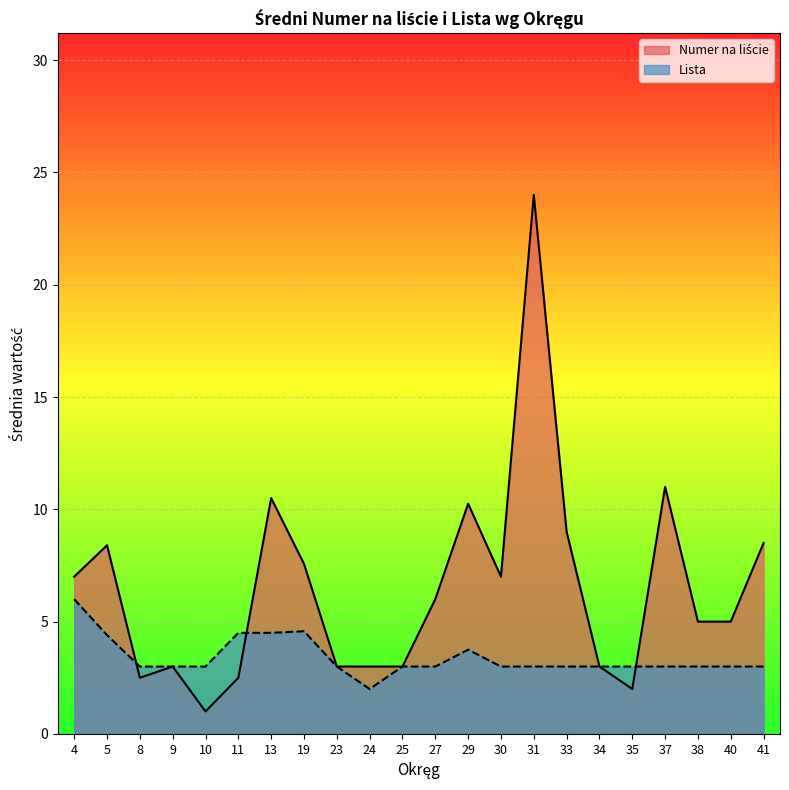

What is the difference between the highest and lowest values at 4?

1.0